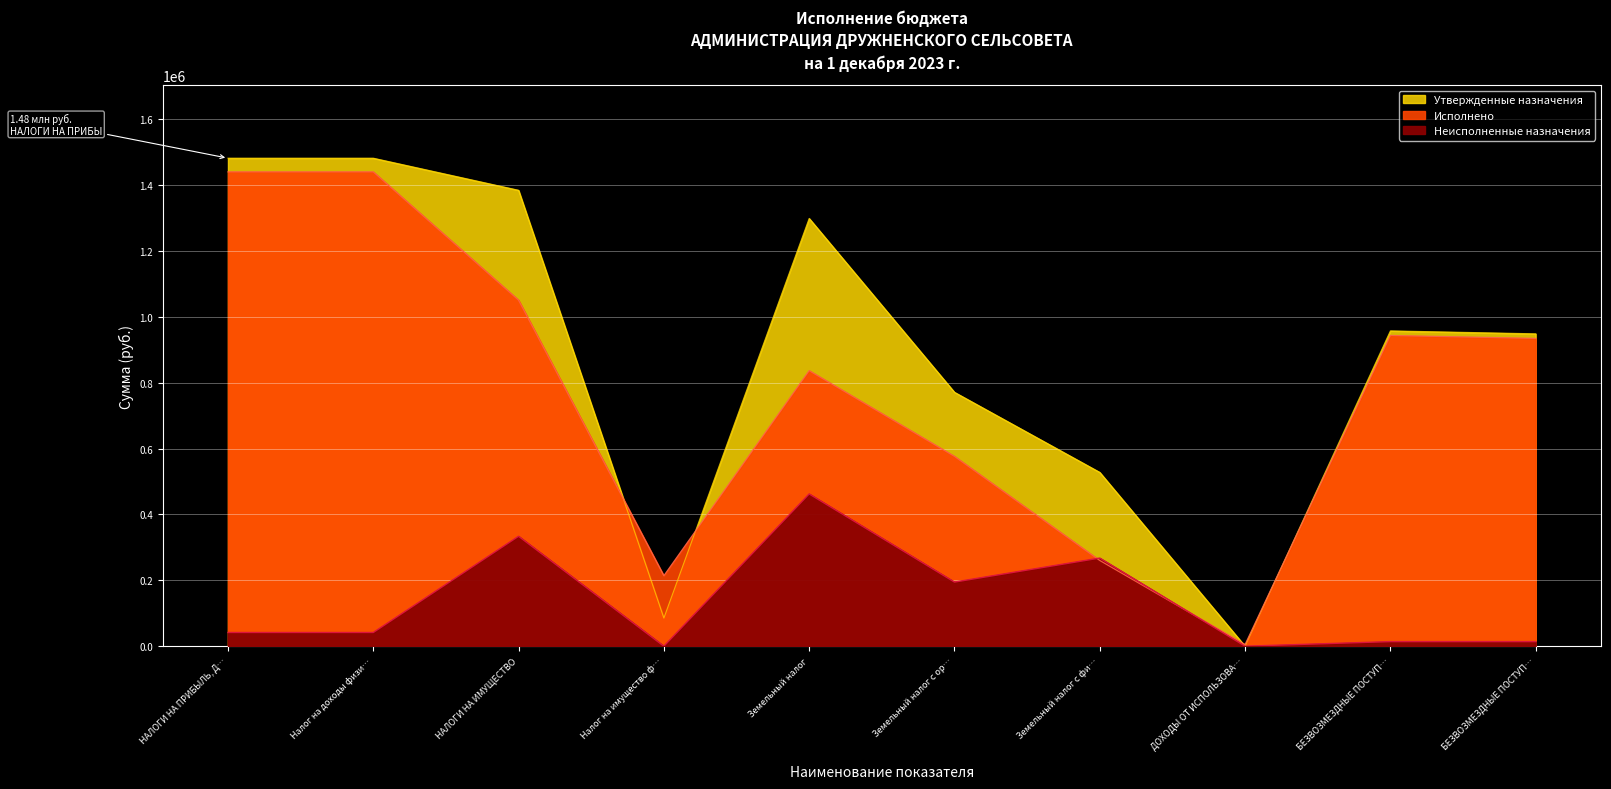

Rank the categories by Неисполненные назначения value from lowest to highest.

Налог на имущество ф…, ДОХОДЫ ОТ ИСПОЛЬЗОВА…, БЕЗВОЗМЕЗДНЫЕ ПОСТУП…, БЕЗВОЗМЕЗДНЫЕ ПОСТУП…, НАЛОГИ НА ПРИБЫЛЬ, Д…, Налог на доходы физи…, Земельный налог с ор…, Земельный налог с фи…, НАЛОГИ НА ИМУЩЕСТВО, Земельный налог